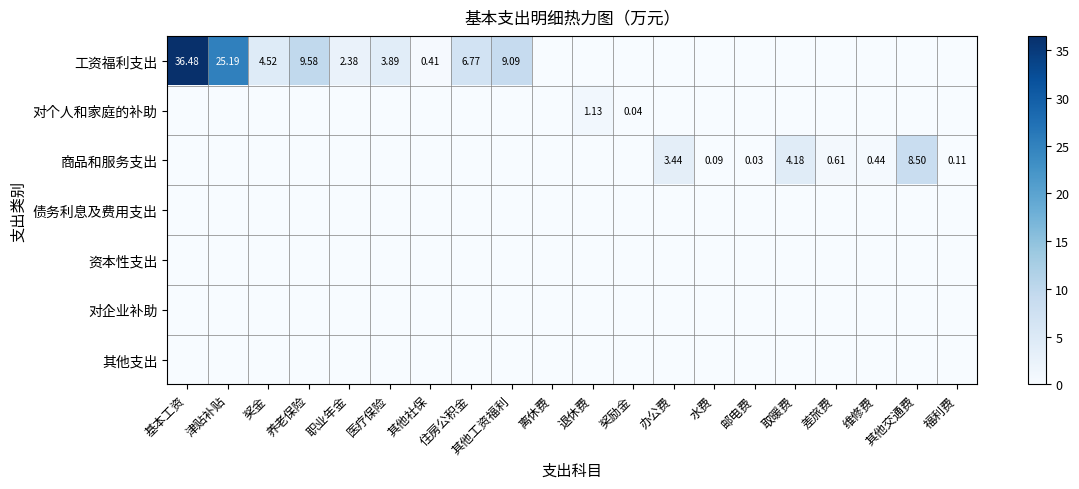

Which series changed the most between 养老保险 and 差旅费?

工资福利支出